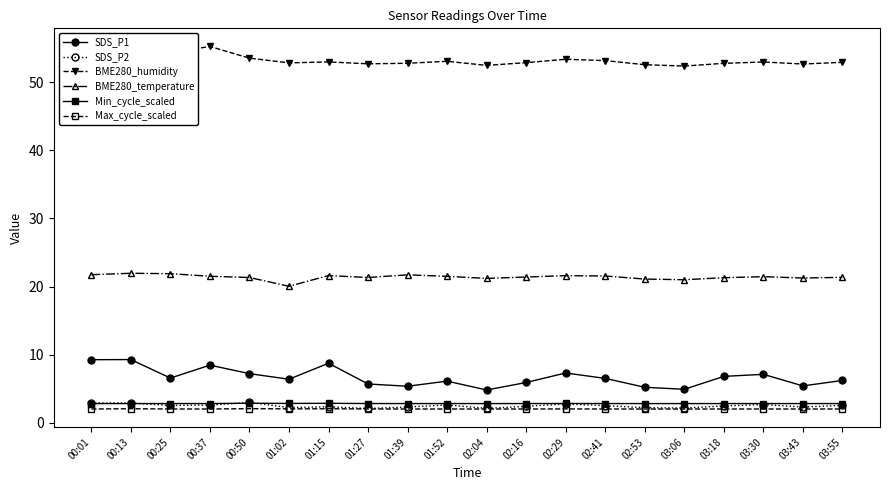

What are all the series names shown in the legend?

SDS_P1, SDS_P2, BME280_humidity, BME280_temperature, Min_cycle_scaled, Max_cycle_scaled